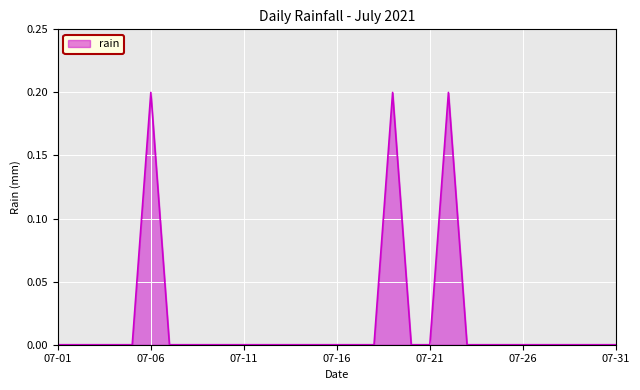

Is this an area chart (filled region under the line)?

Yes